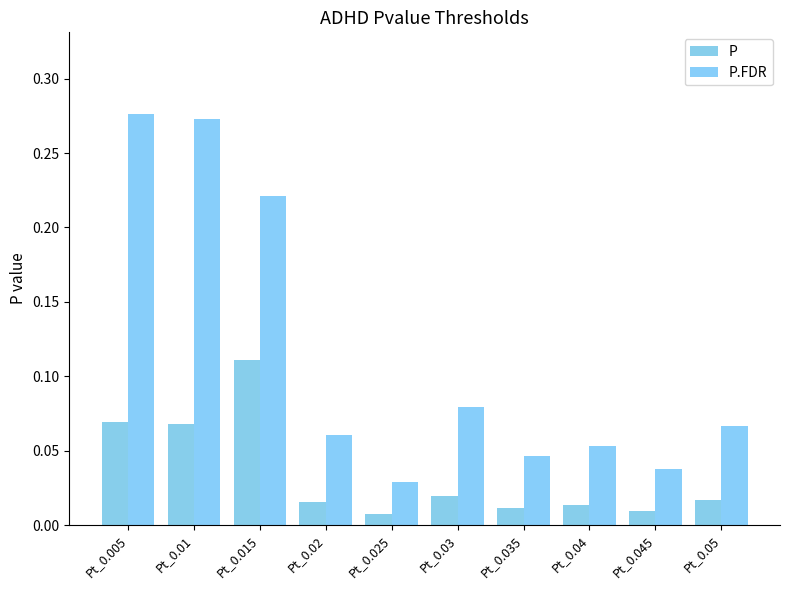

How many bars are there in each group?

2